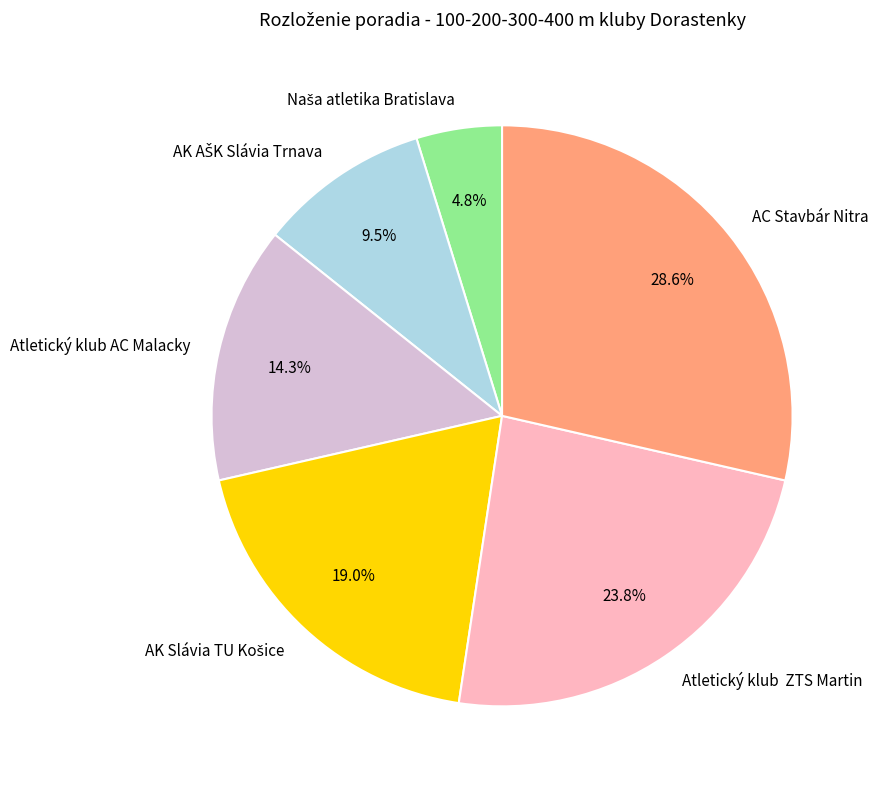

Which slice is the largest?

AC Stavbár Nitra